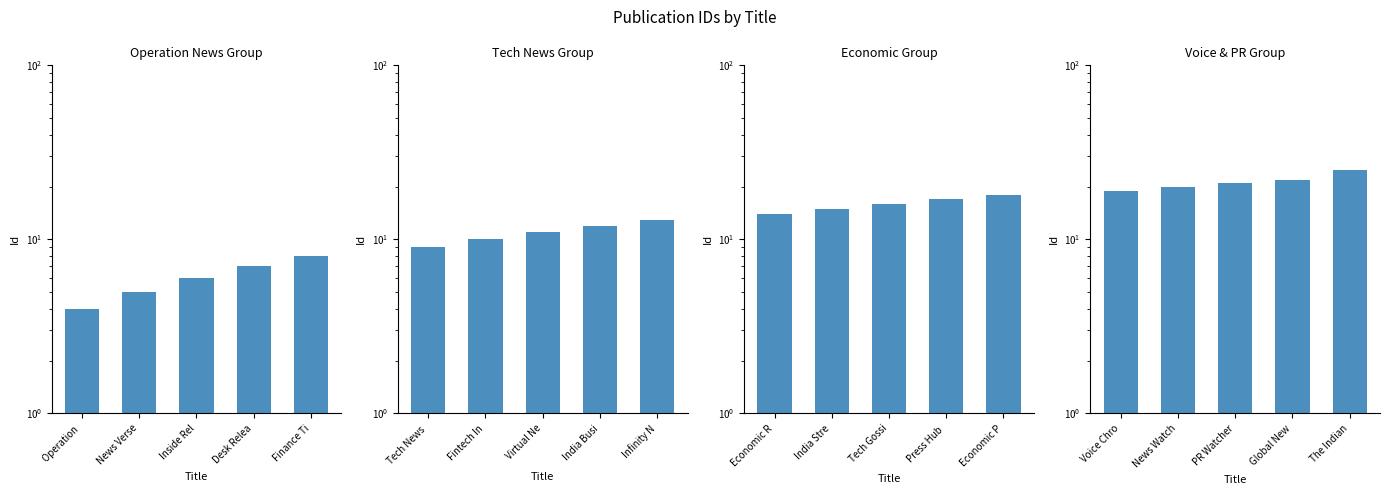

Reading right to left, transcribe all the data shown in this chart.

Operation News
Group: 8	7	6	5	4
Tech News
Group: 13	12	11	10	9
Economic
Group: 18	17	16	15	14
Voice & PR
Group: 25	22	21	20	19